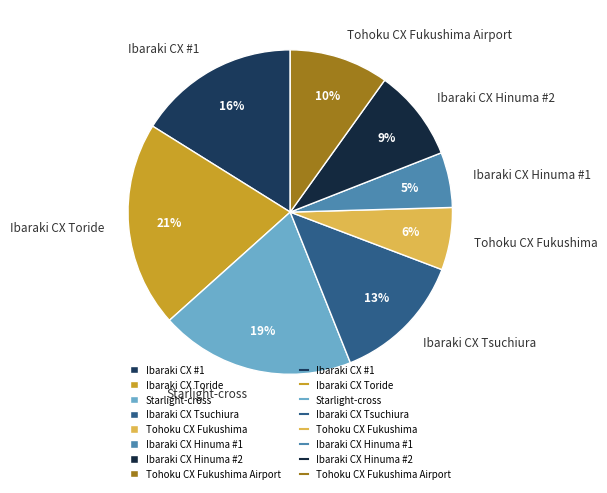

Does Ibaraki CX Hinuma #2 account for over 50% of the chart?

No